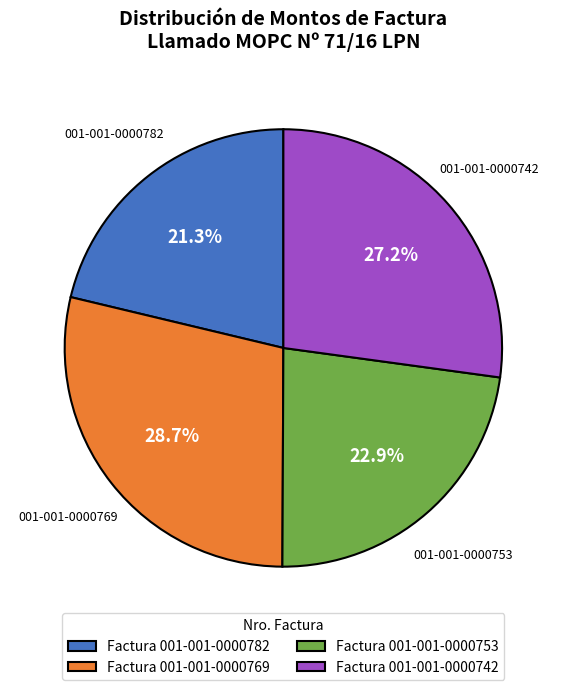

How many slices are in this pie chart?

4